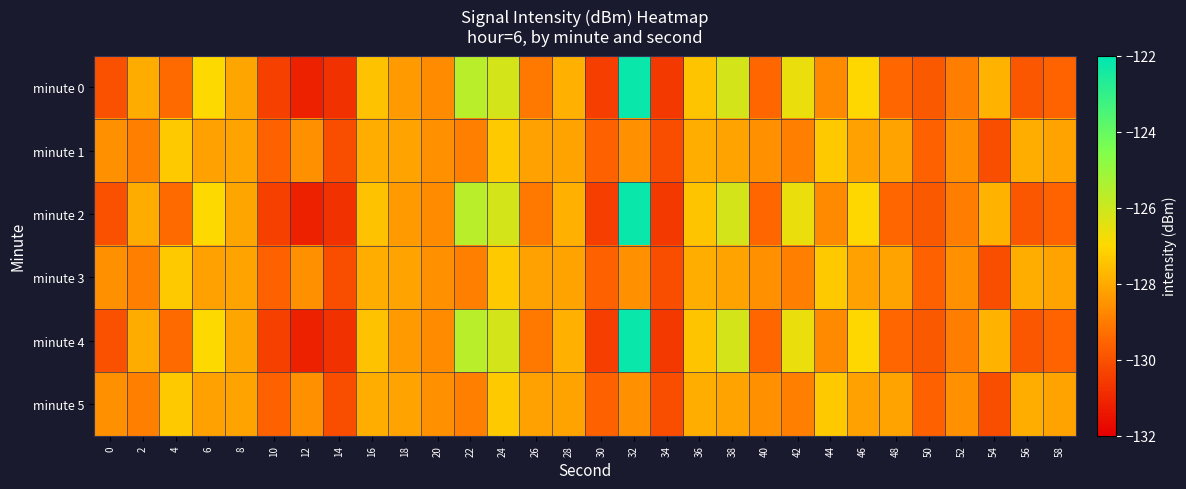

What is the greatest value displayed?

-122.2